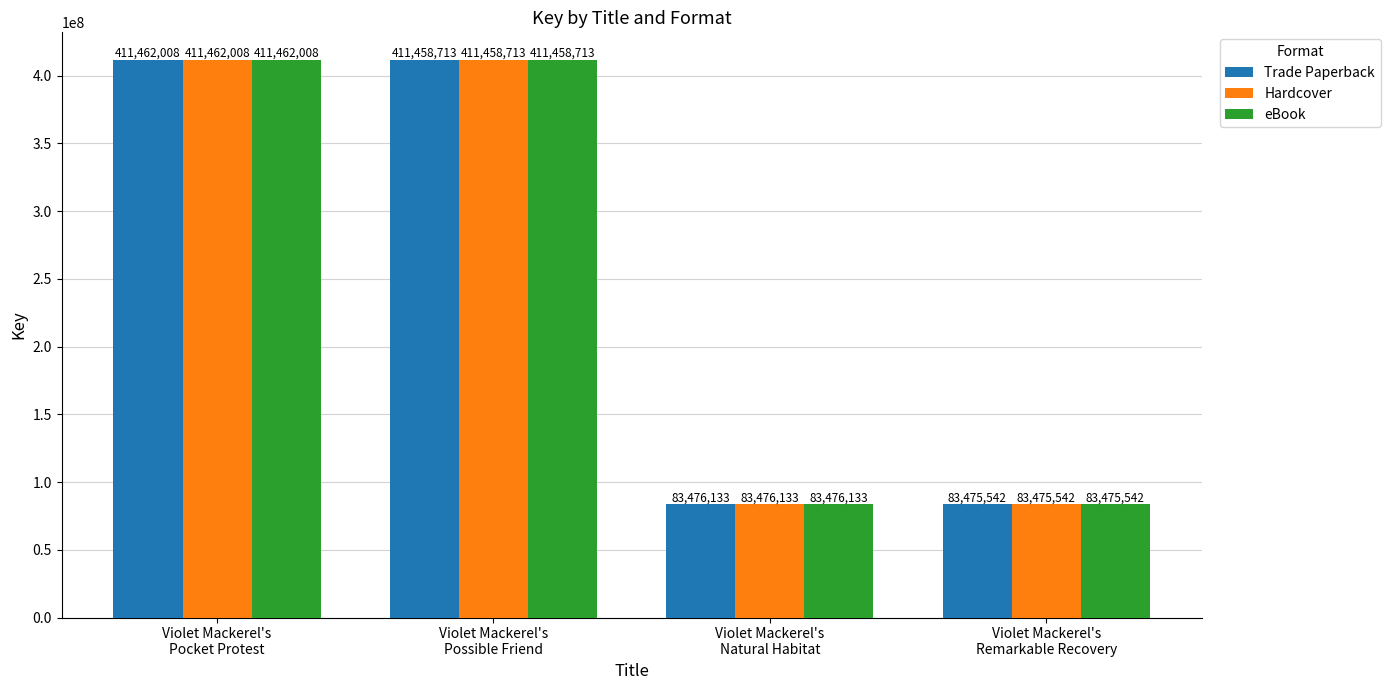

What is the smallest value displayed?

83475542